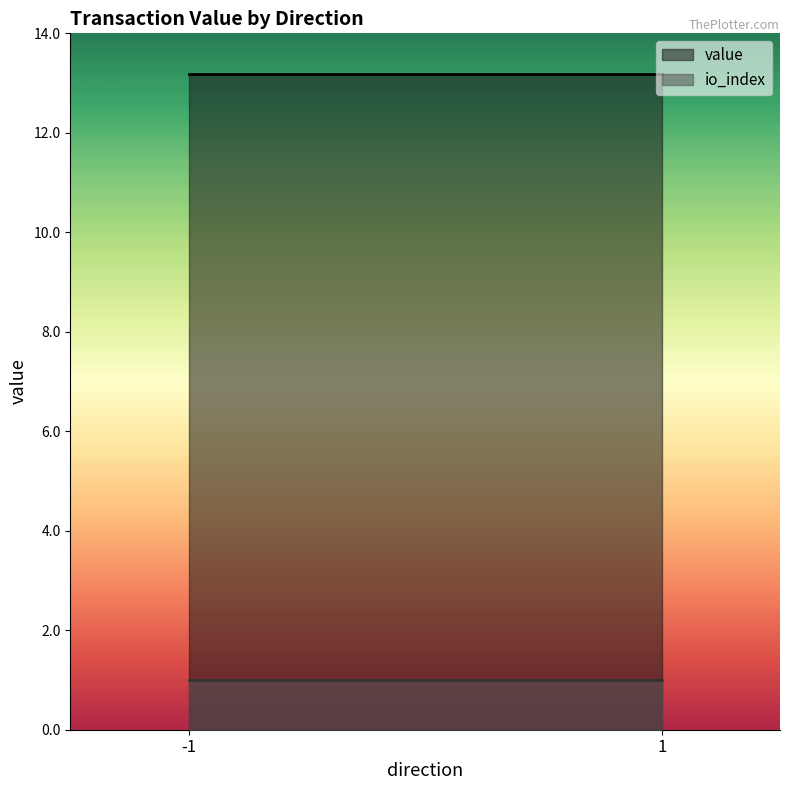

Rank the series by their average value, from lowest to highest.

io_index, value